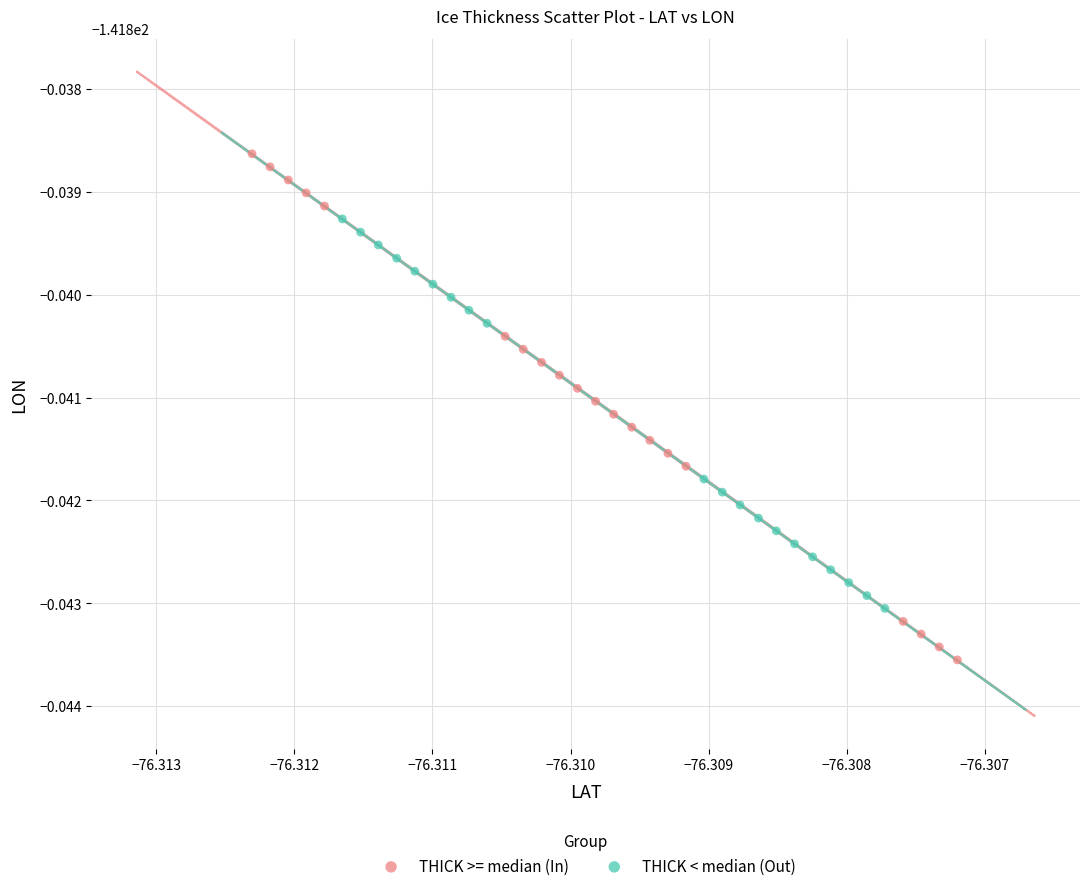

What are all the series names shown in the legend?

THICK >= median (In), THICK < median (Out)